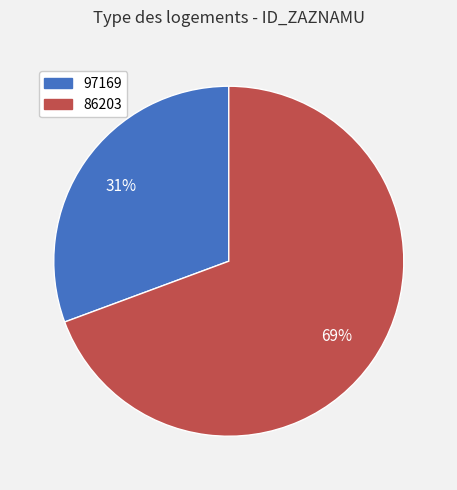

To the nearest percent, what portion does 97169 represent?

31%